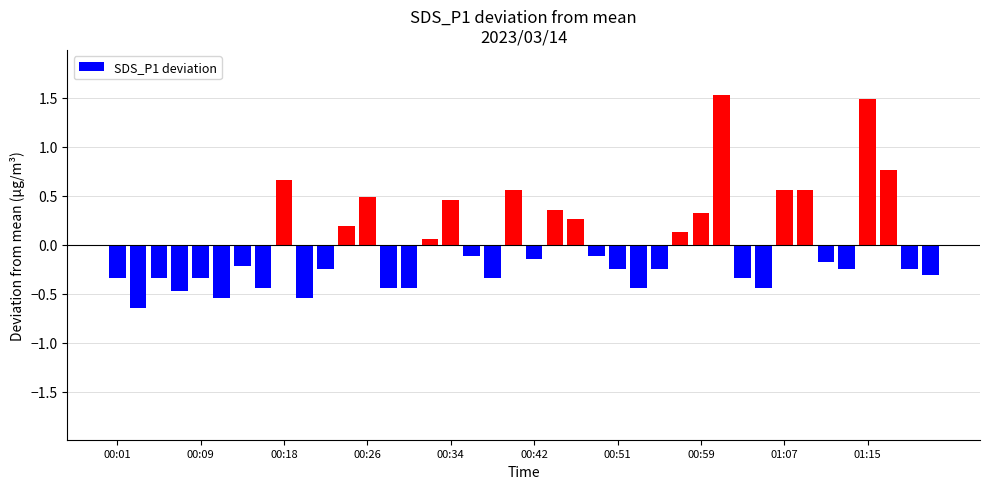

What is the maximum value shown in the chart?

1.5